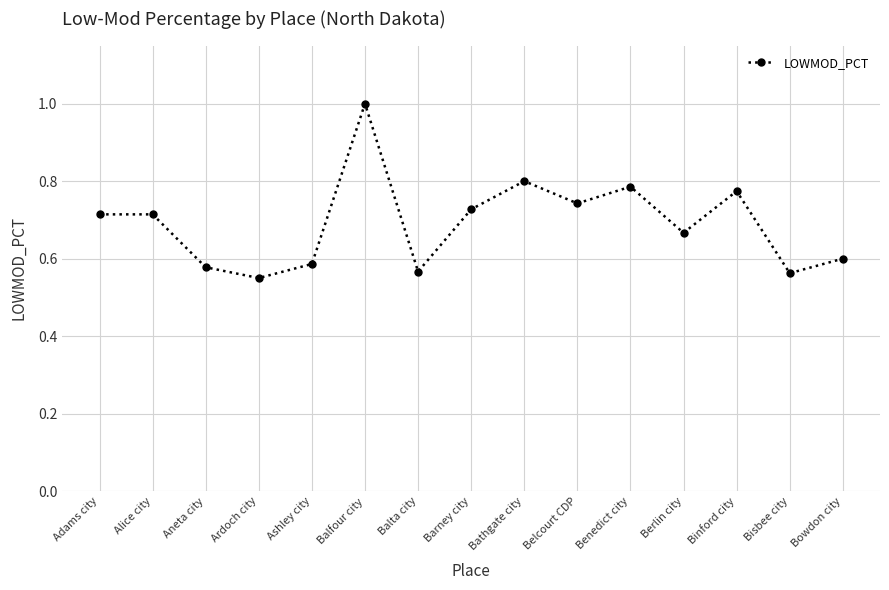

Which label corresponds to the smallest value in the chart?

Ardoch city